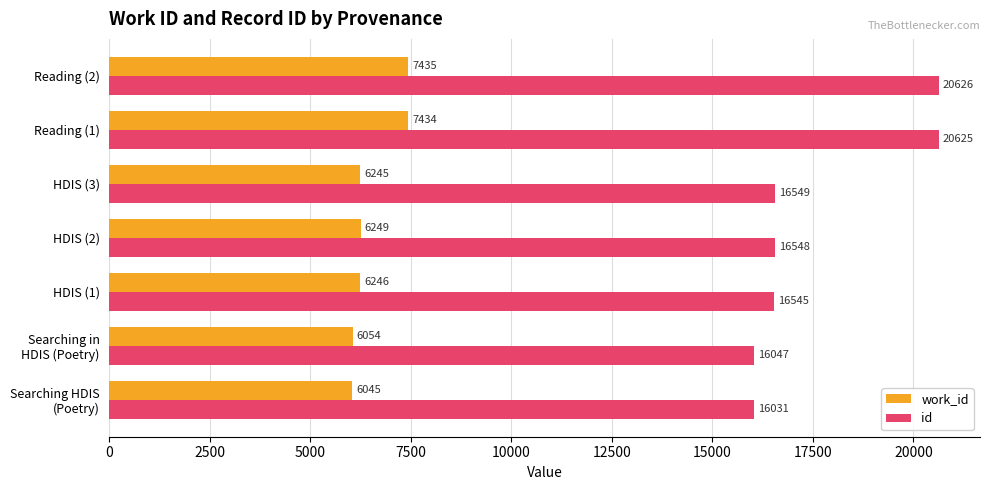

Where is work_id nearest to the value 6740?

HDIS (2)